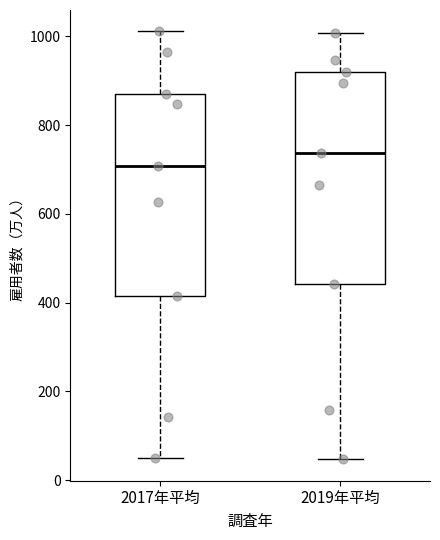

Comparing the boxes themselves (not the whiskers), which one is the tallest?

2019年平均